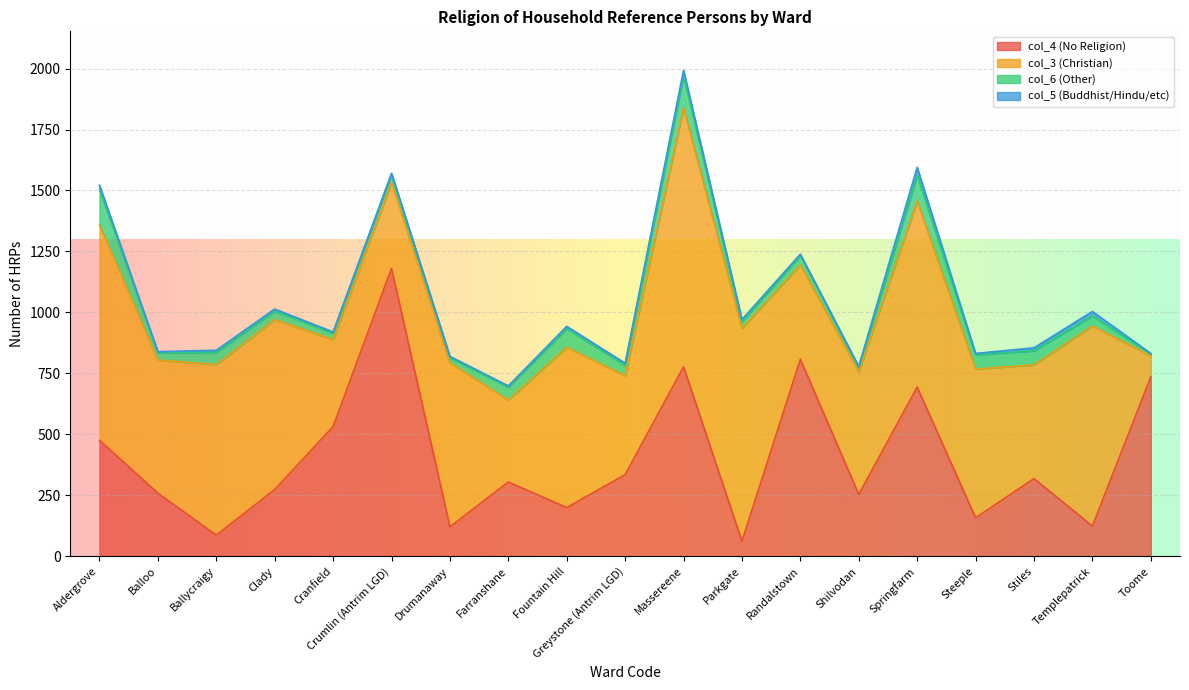

Which has a higher value, Parkgate or Stiles?

Stiles